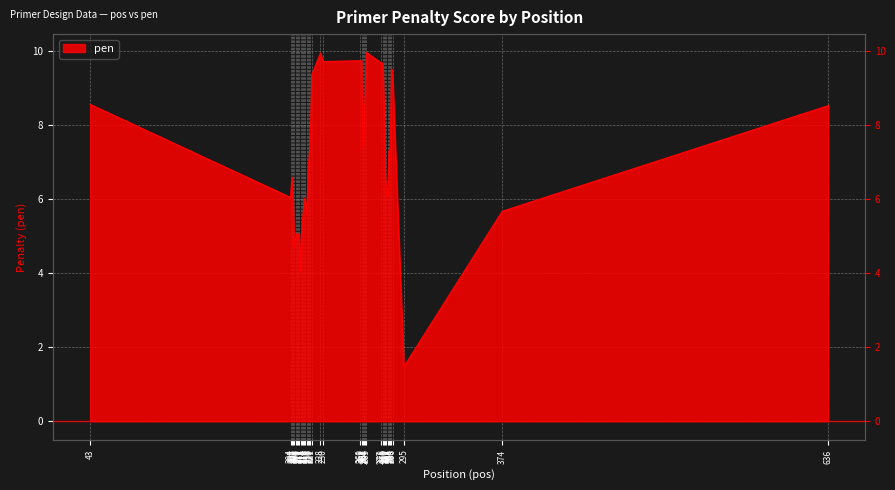

List the labels in order of value, smallest first.

295, 212, 207, 208, 210, 209, 211, 213, 214, 217, 374, 206, 216, 215, 204, 282, 281, 205, 280, 218, 284, 219, 283, 262, 263, 220, 636, 43, 279, 264, 286, 221, 285, 277, 278, 230, 260, 261, 228, 265